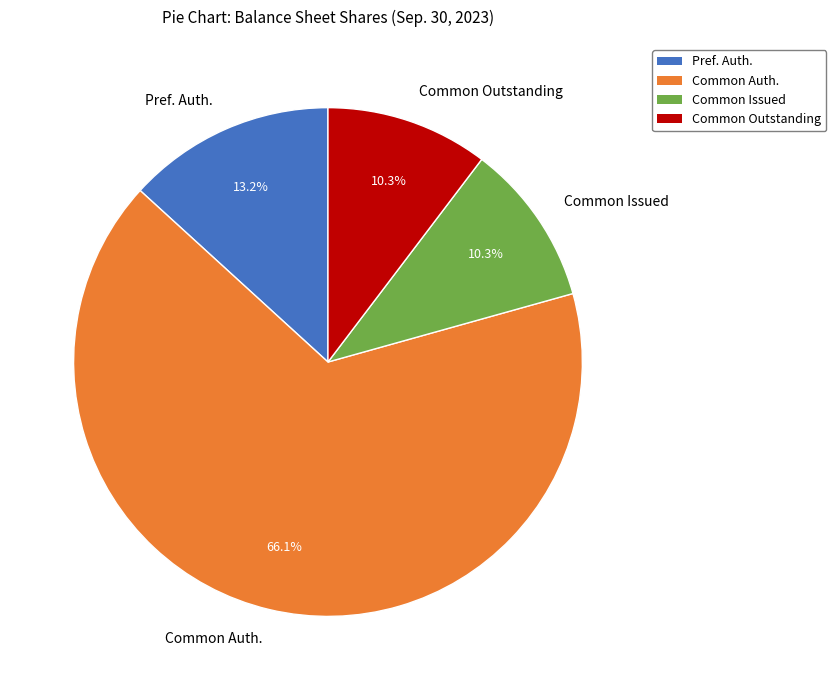

Which category accounts for the majority?

Common Auth.